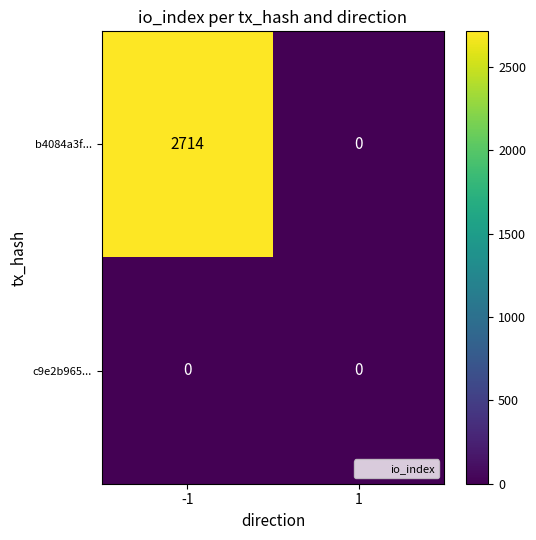

Which series has the largest total across all categories?

b4084a3f...